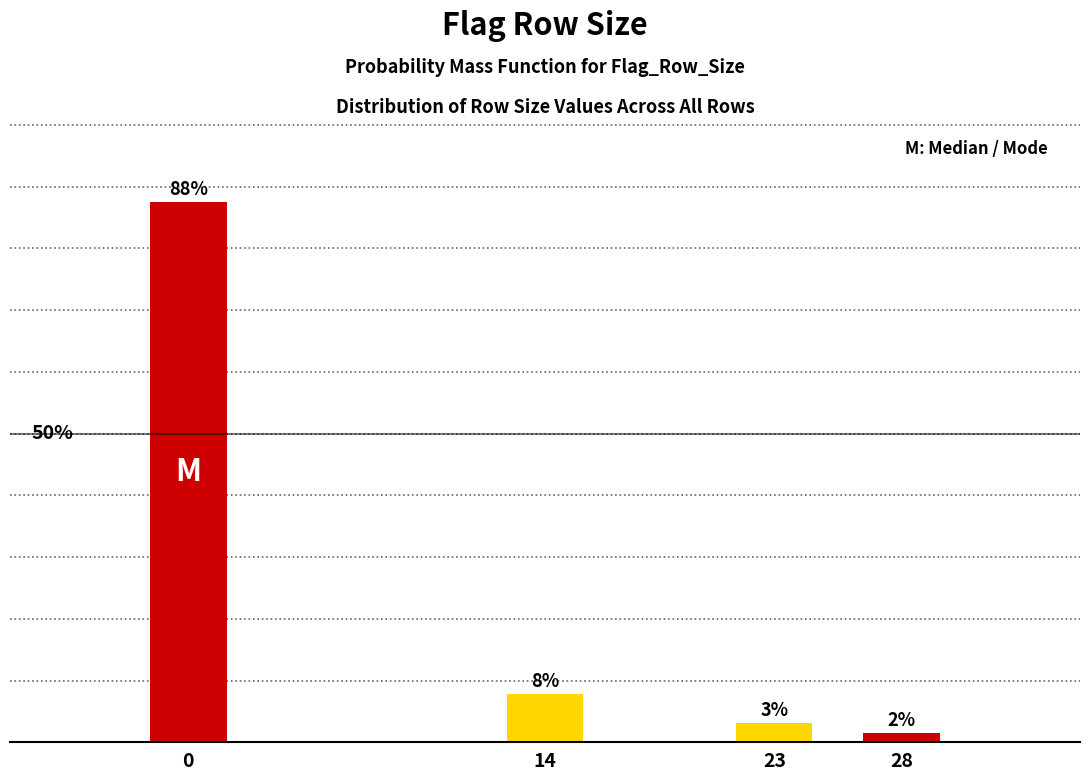

Are the bars horizontal?

No